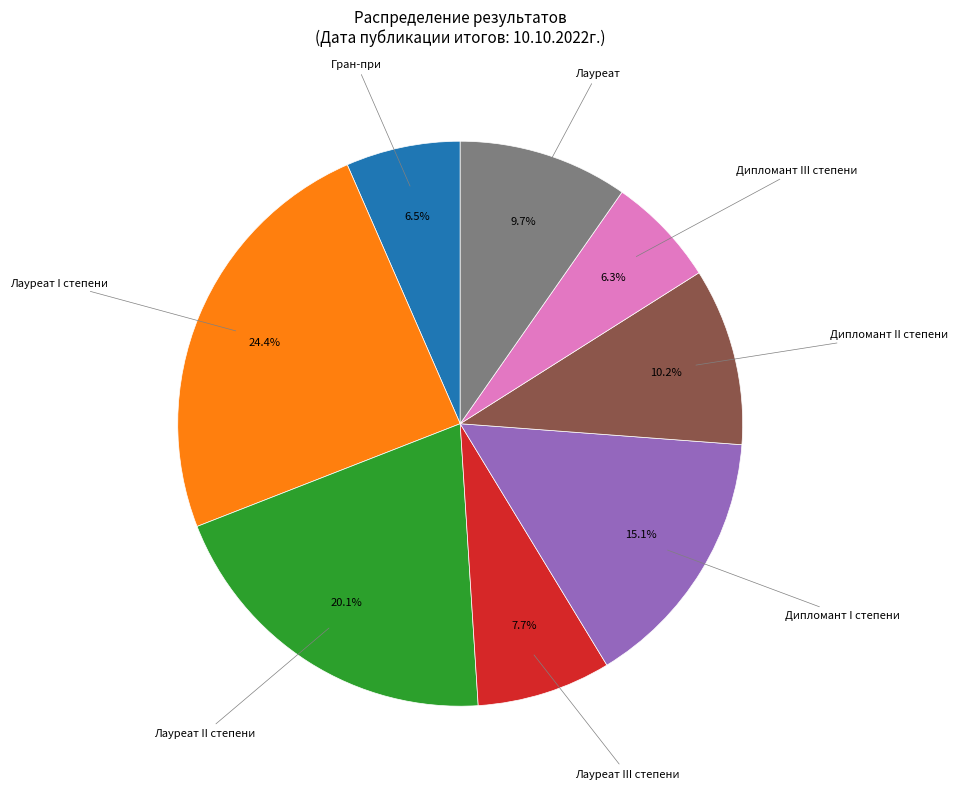

Is Лауреат III степени the majority of the pie?

No